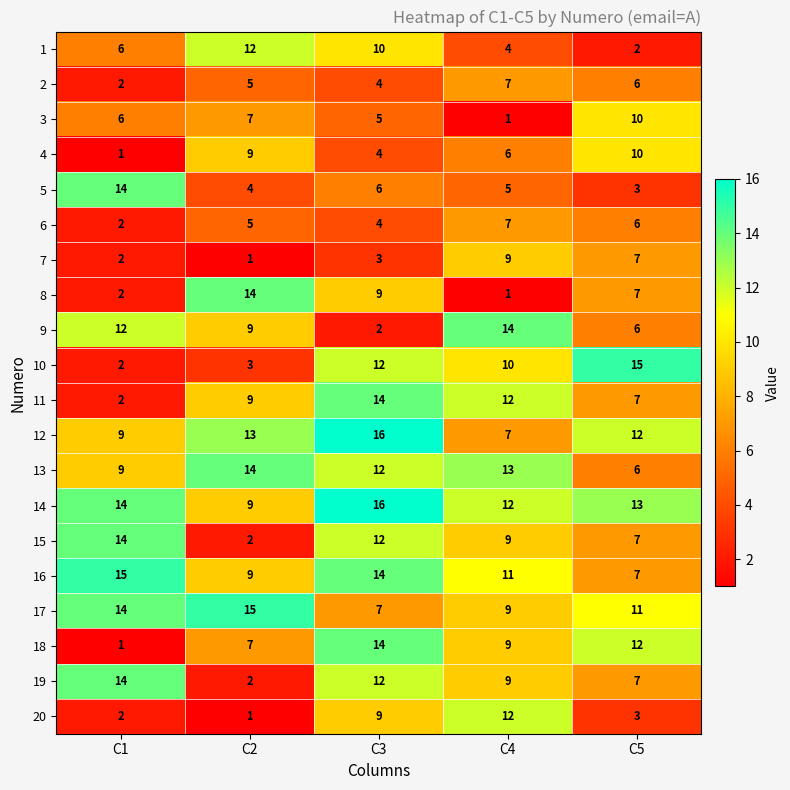

What is the difference between the 8 values at C3 and C1?

7